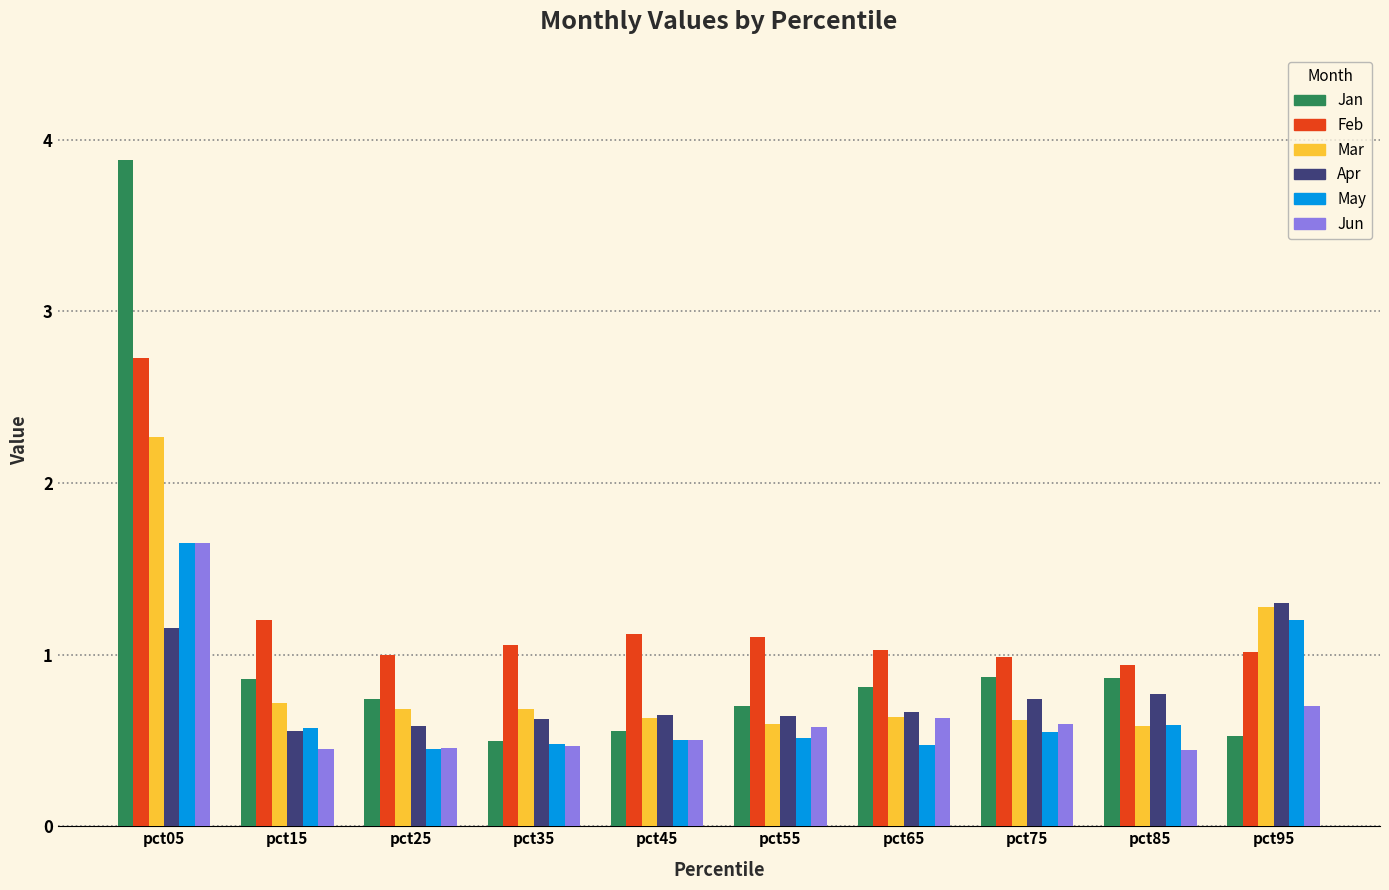

What is the value of the Jan bar at the 7th from the left?

0.8